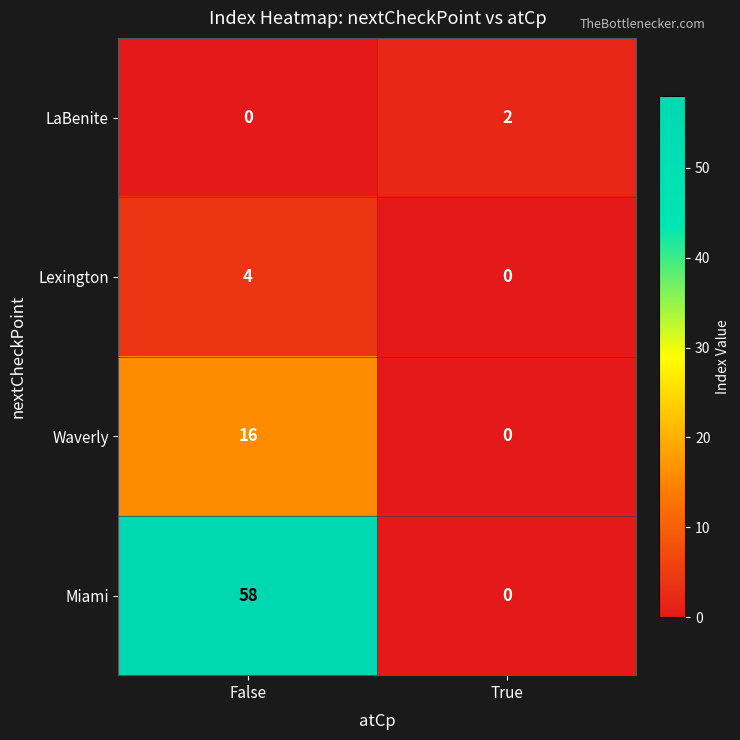

Read the Waverly value at False.

16